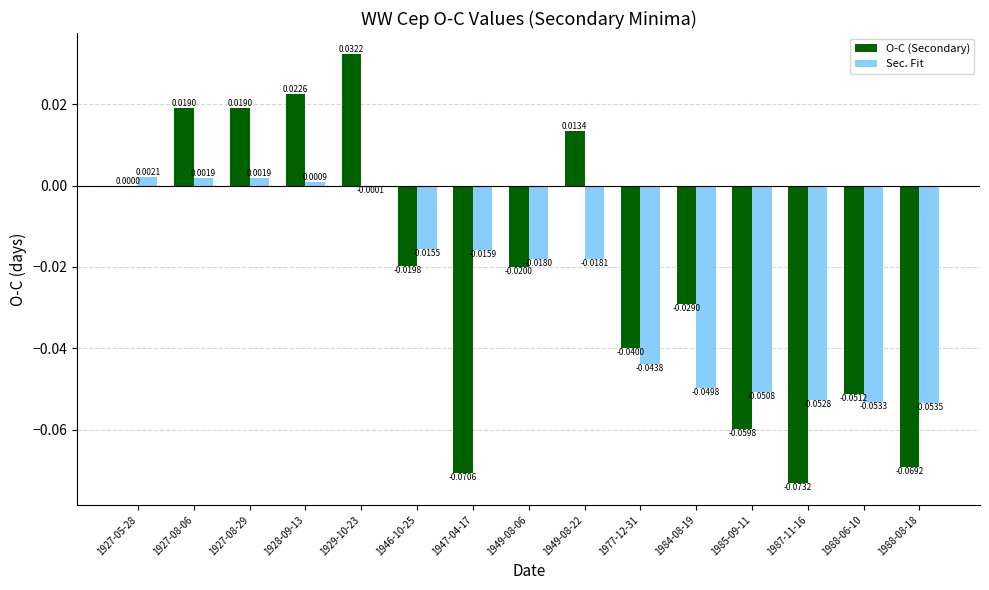

The Sec. Fit series shows -0.0 at 1985-09-11. True or false?

False